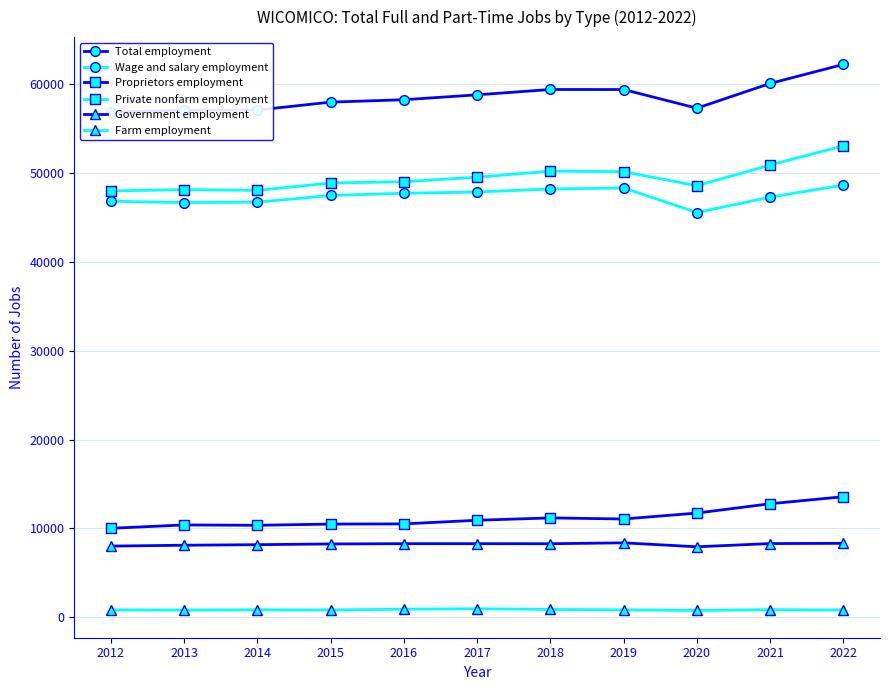

List the series in order of their peak value, lowest first.

Farm employment, Government employment, Proprietors employment, Wage and salary employment, Private nonfarm employment, Total employment